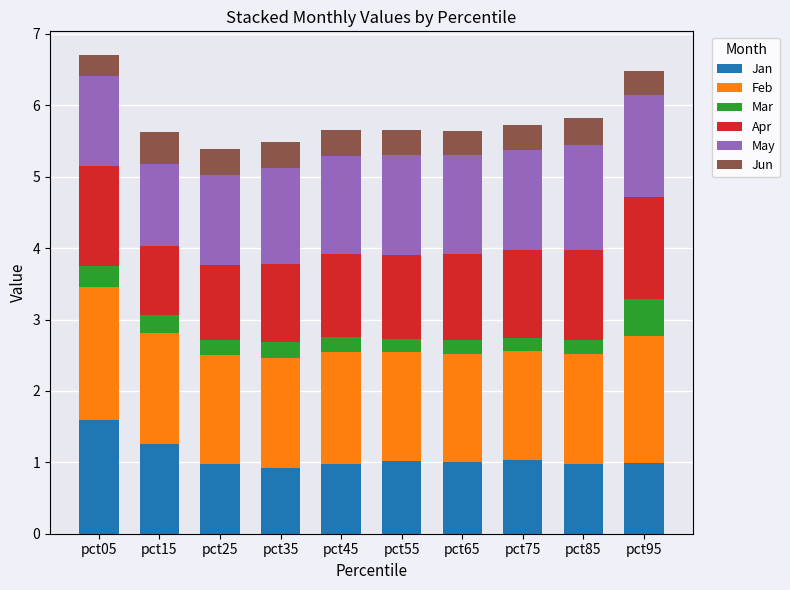

What is the total value across all series at pct55?

5.7